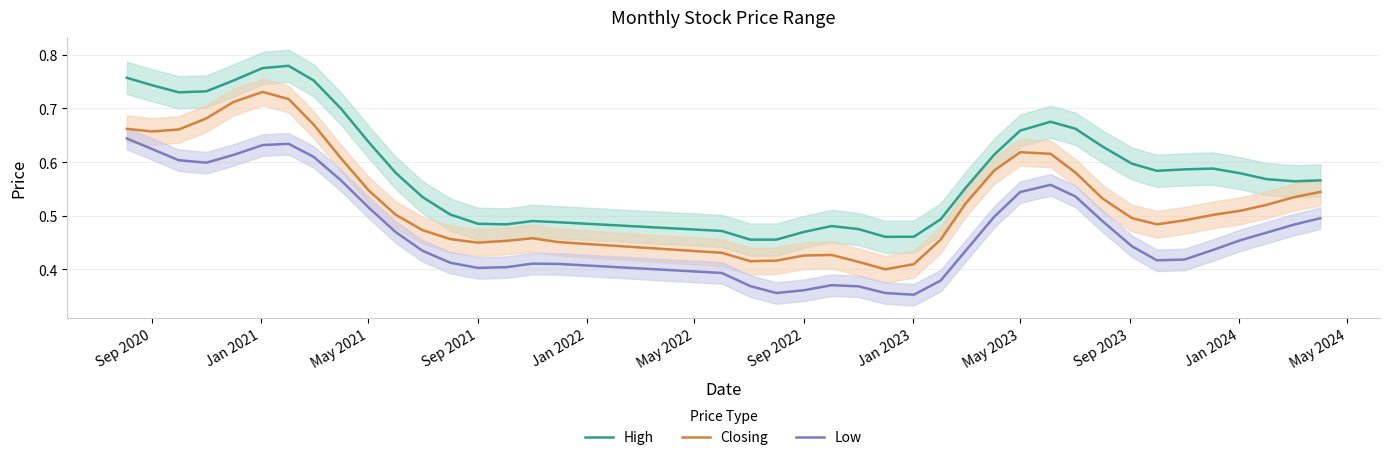

How many lines are shown in the chart?

3